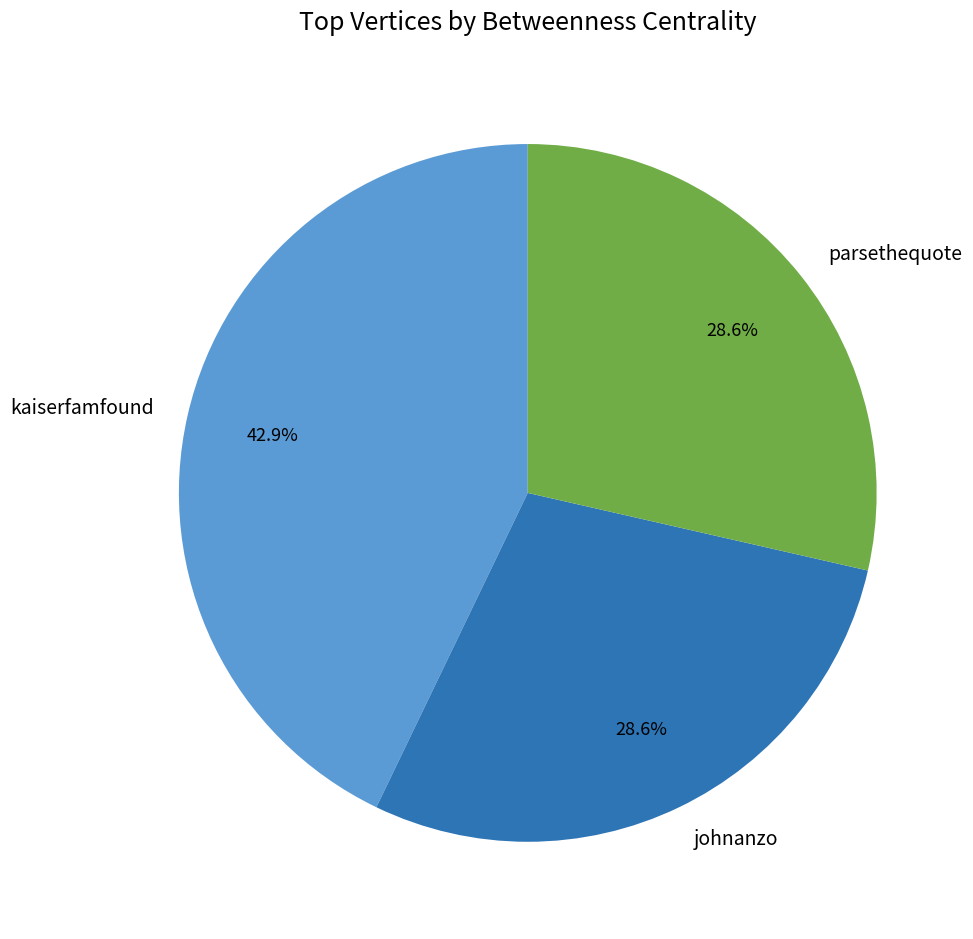

Count the number of slices in the pie.

3